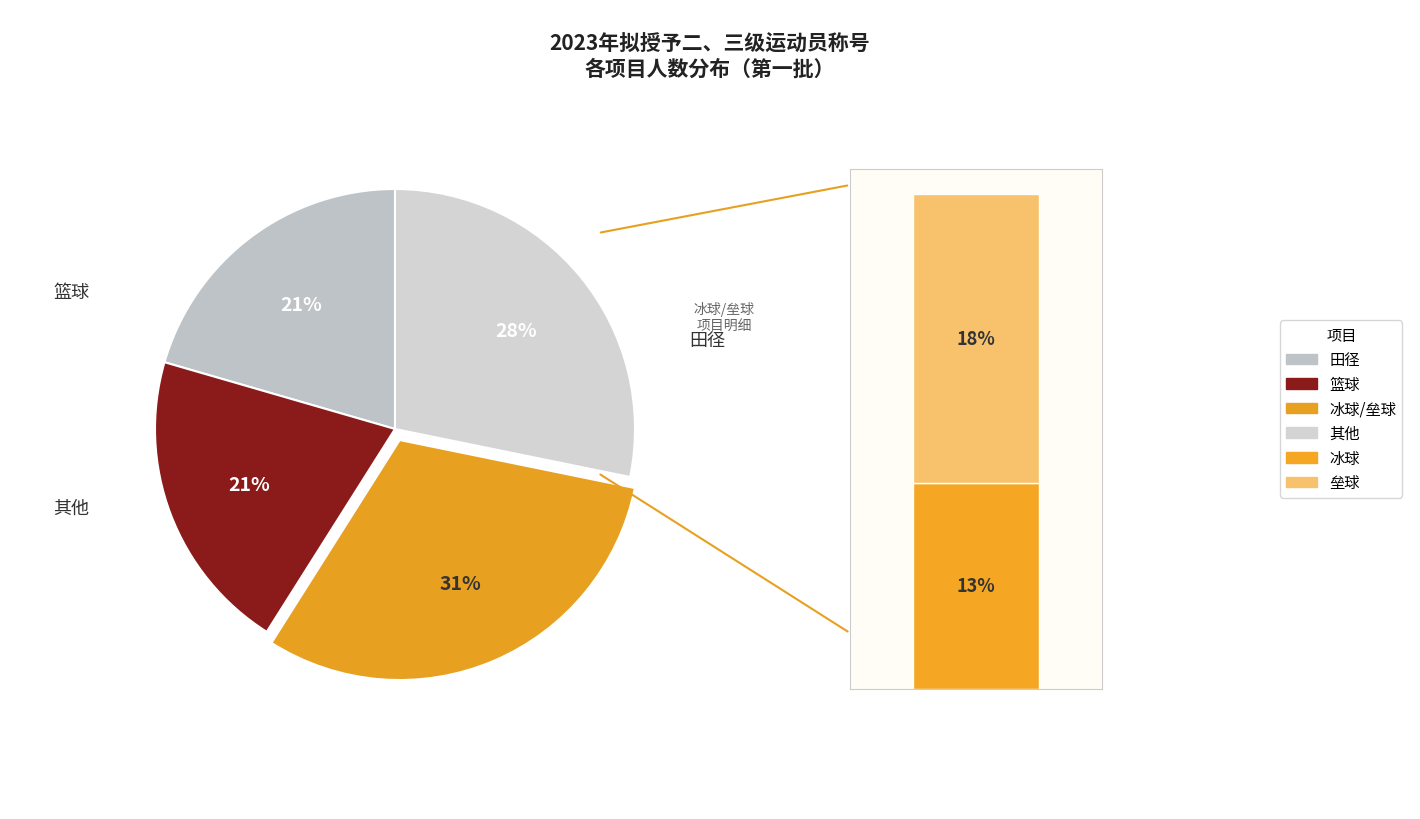

Is it true that 举重 is 20% of the pie?

False